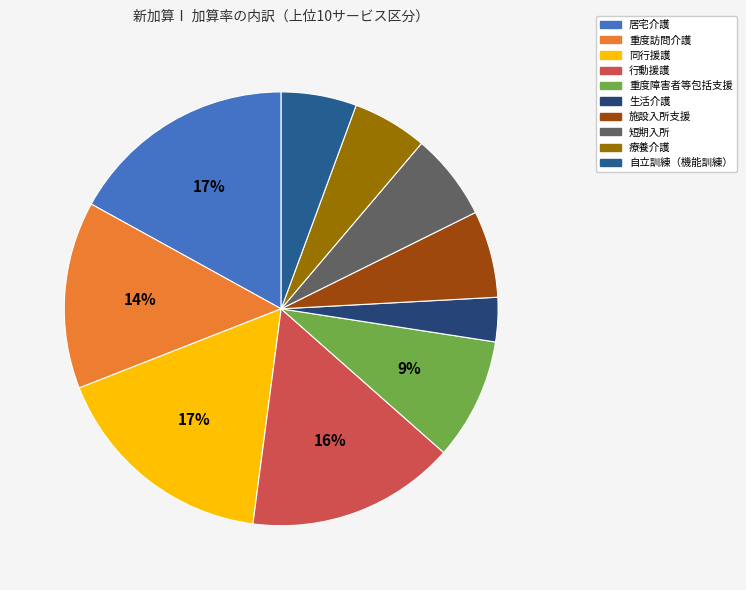

Is it true that 自立訓練（機能訓練） is 1% of the pie?

False